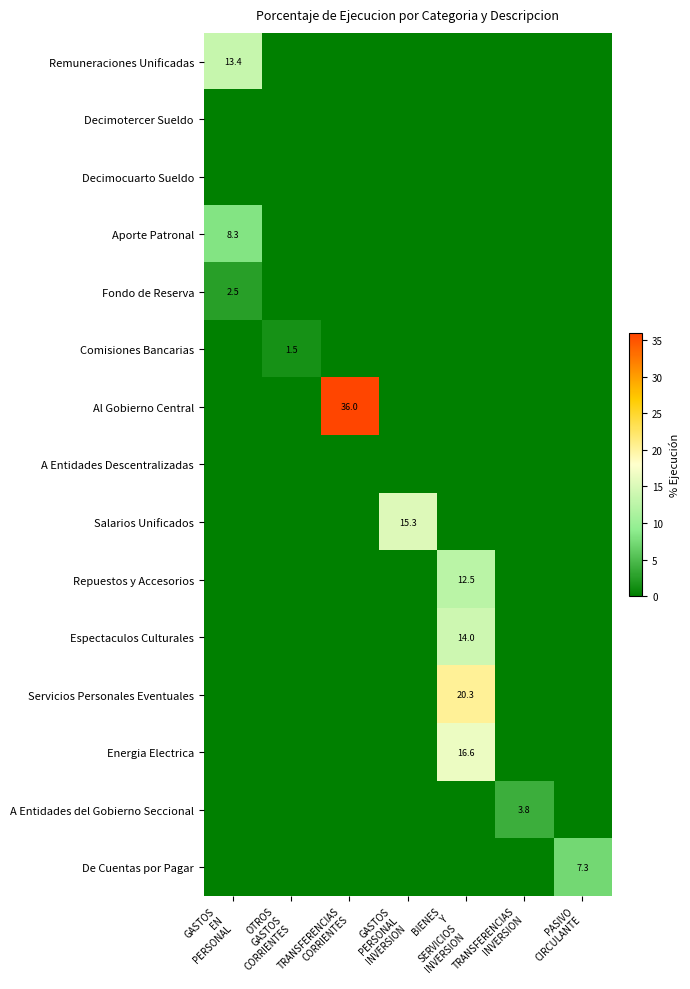

Which label corresponds to the largest value in the chart?

TRANSFERENCIAS
CORRIENTES